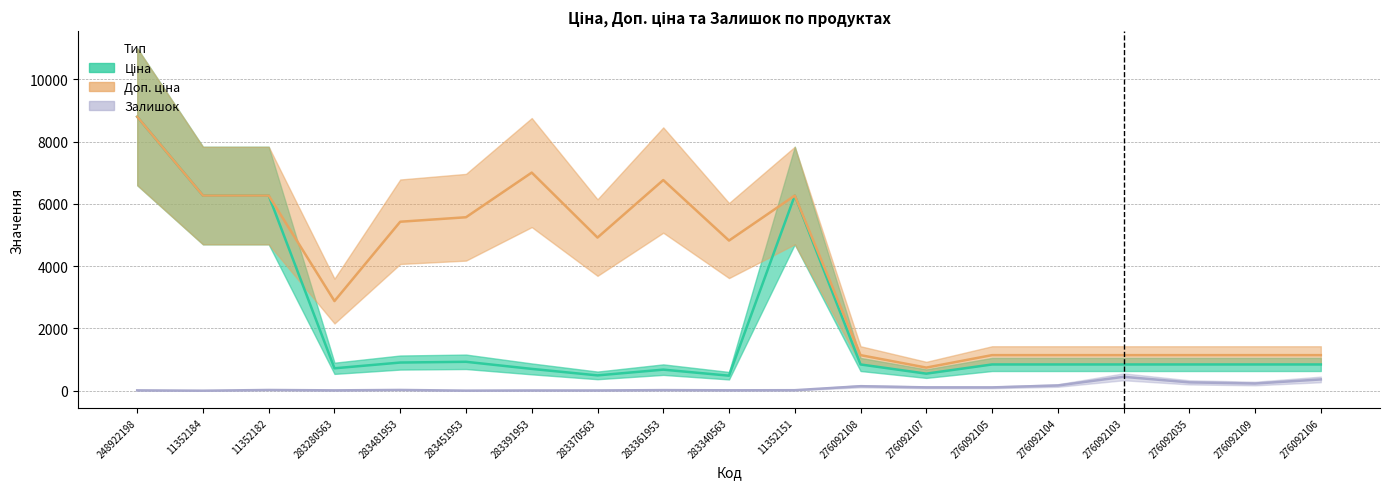

What is the difference between the highest and lowest values at 276092108?

998.1